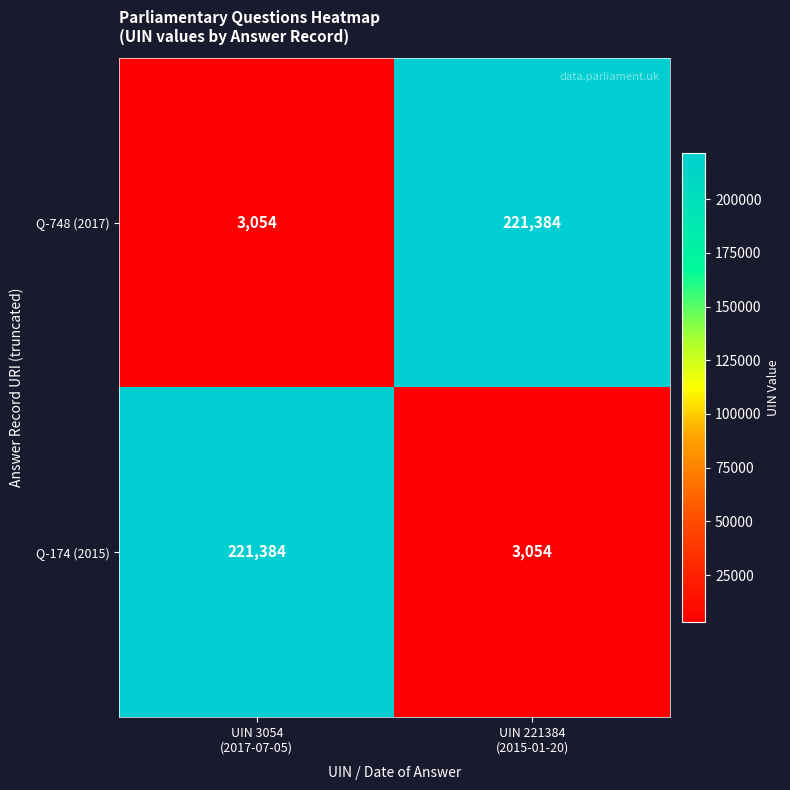

What is the difference between the highest and lowest values at UIN 3054
(2017-07-05)?

218330